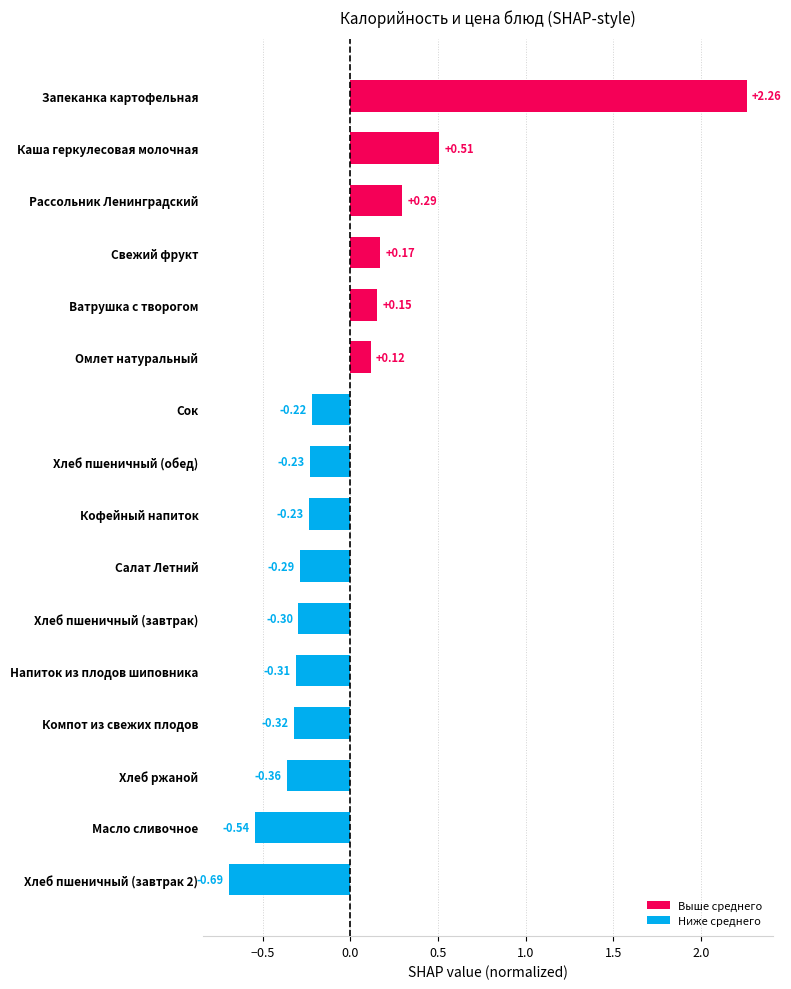

Between Омлет натуральный and Ватрушка с творогом, which is larger?

Ватрушка с творогом